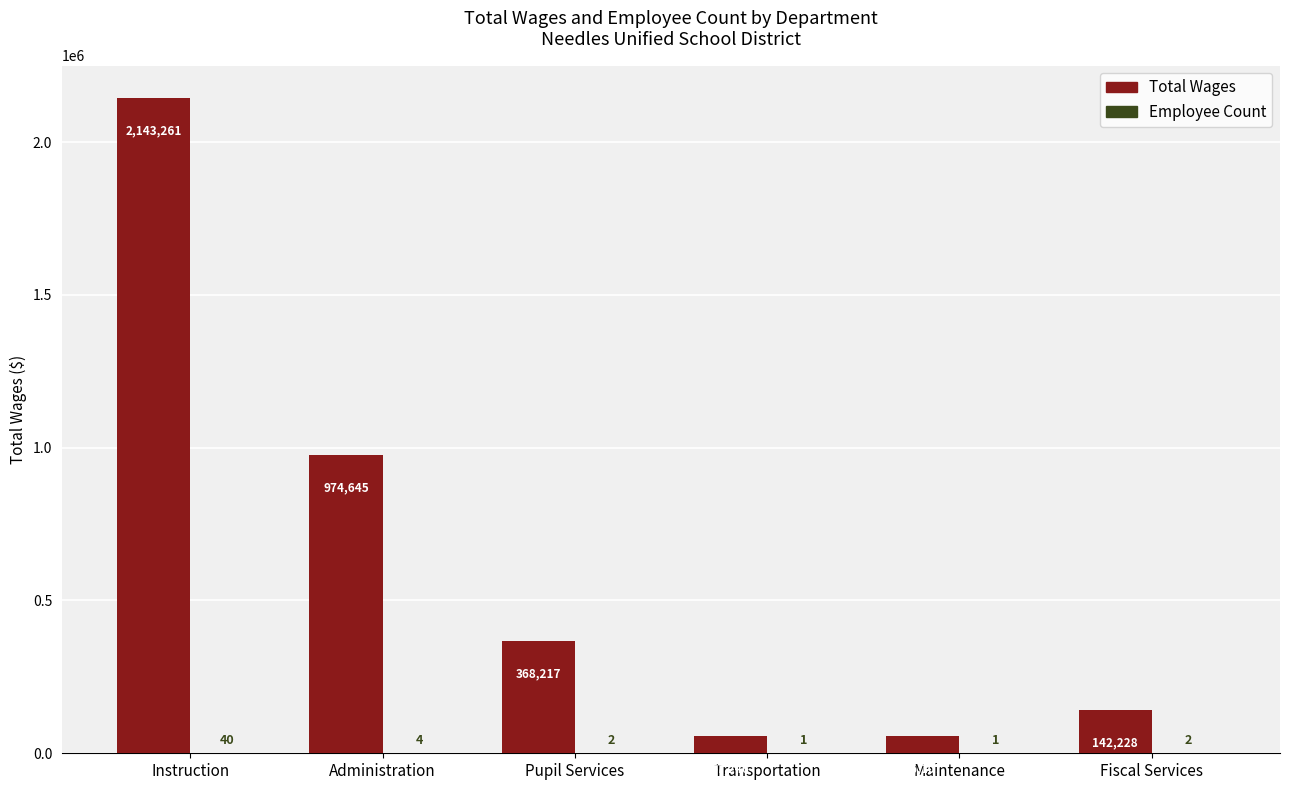

What is the sum of the Total Wages values at Fiscal Services and Pupil Services?

510445